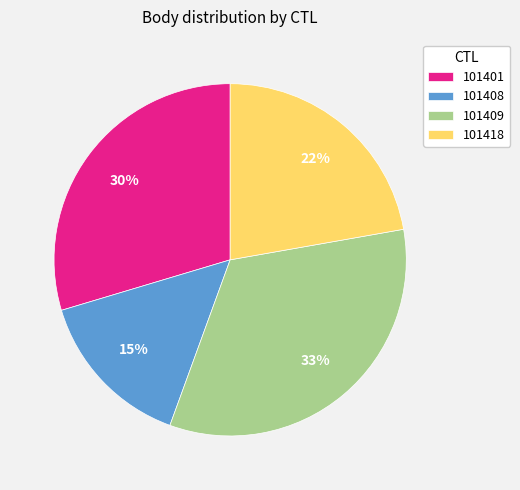

To the nearest percent, what is the average slice percentage?

25%